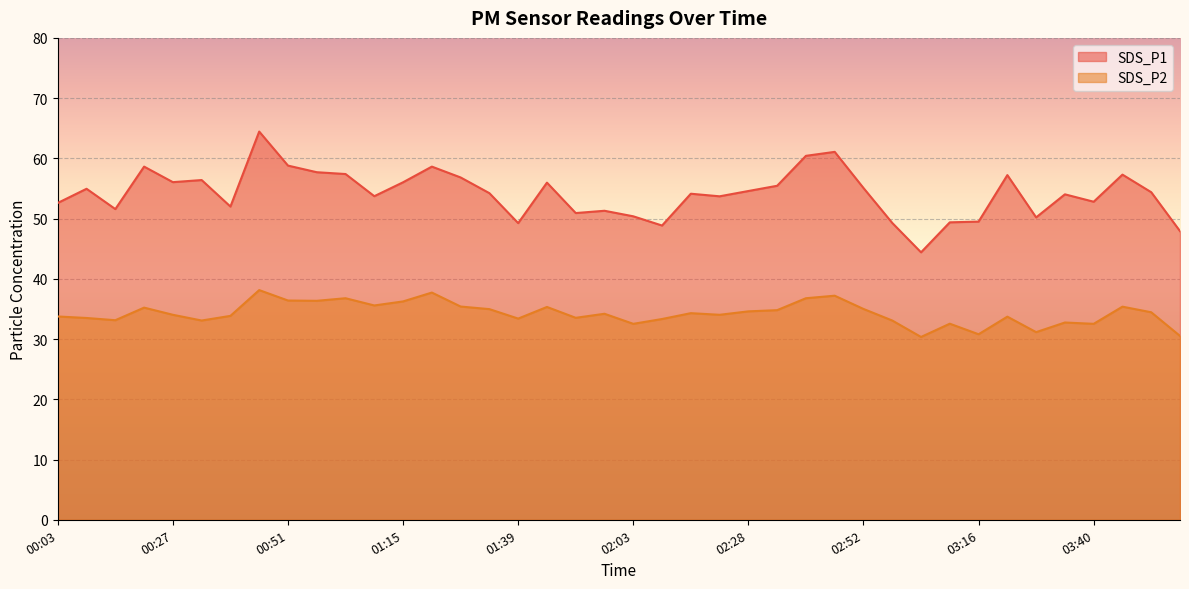

True or false: SDS_P2 has a value of 49.5 at 00:27.

False